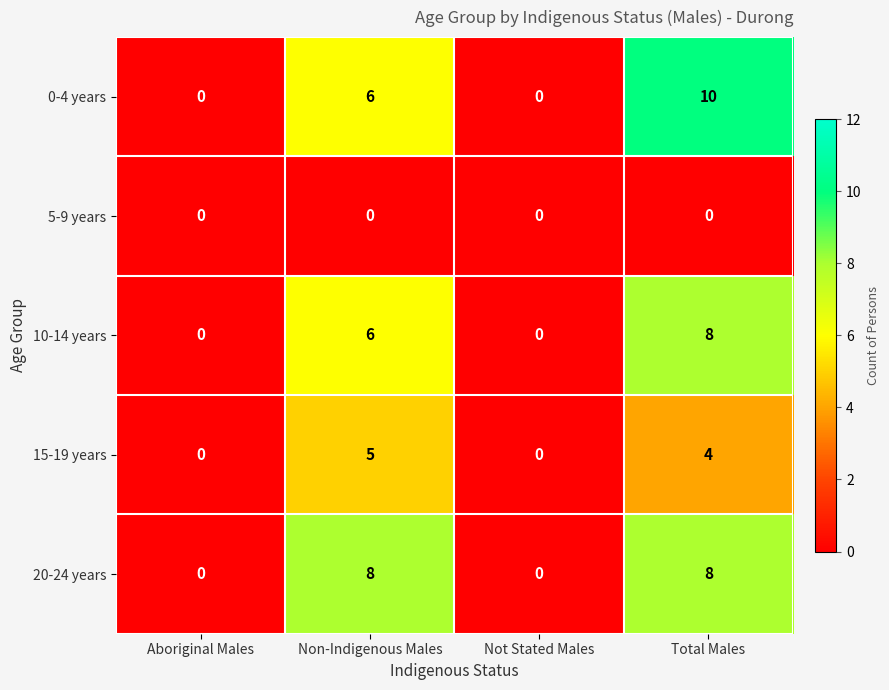

How many categories are shown in the chart?

4